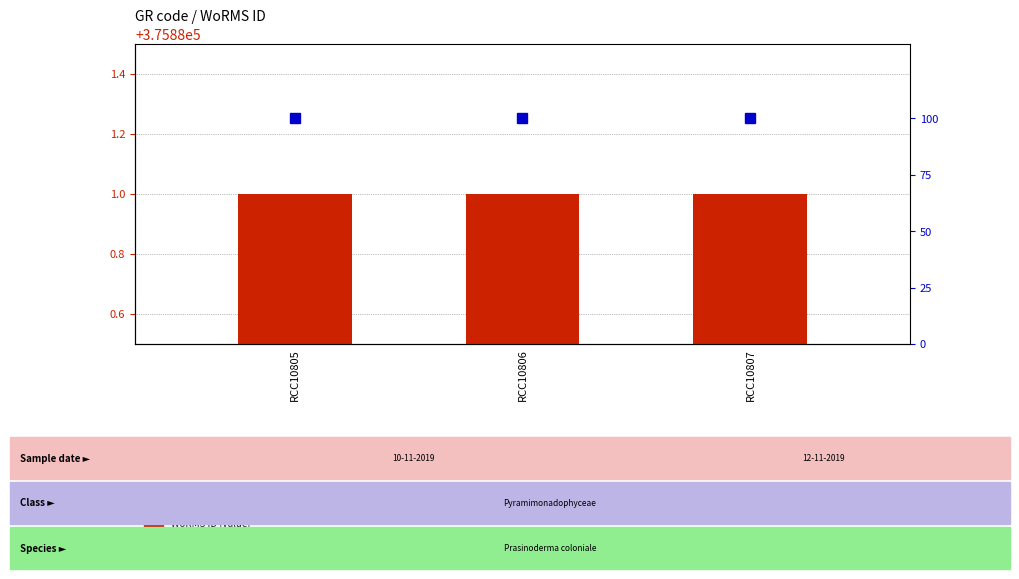

Where is percentile rank within the sample nearest to the value 100?

RCC10805